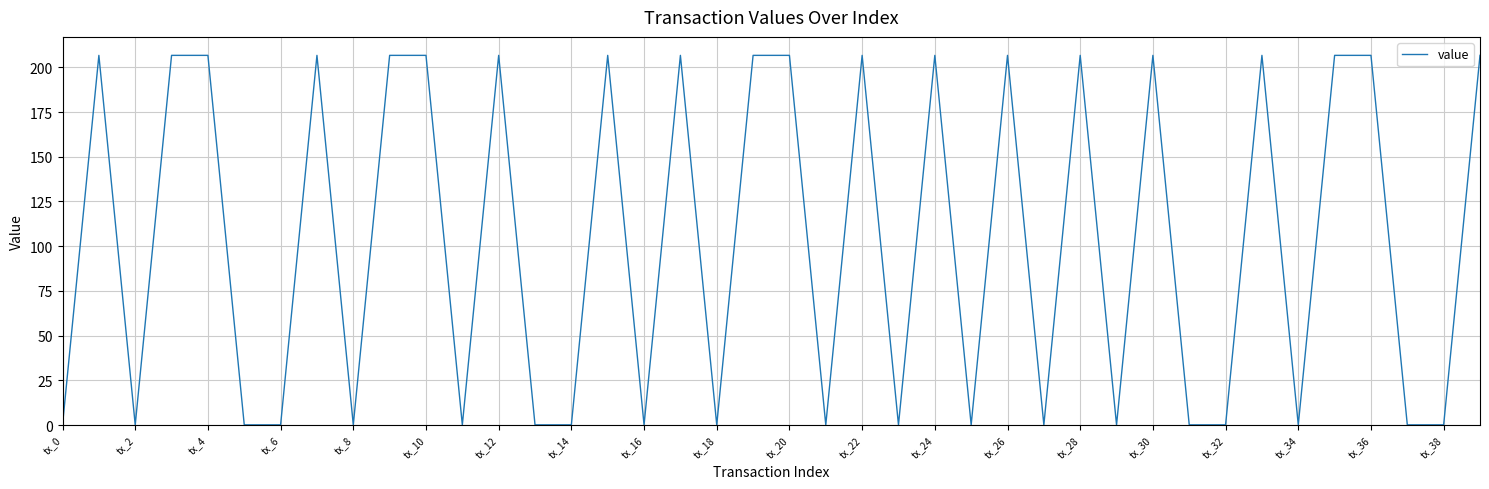

What is the maximum value shown in the chart?

206.7